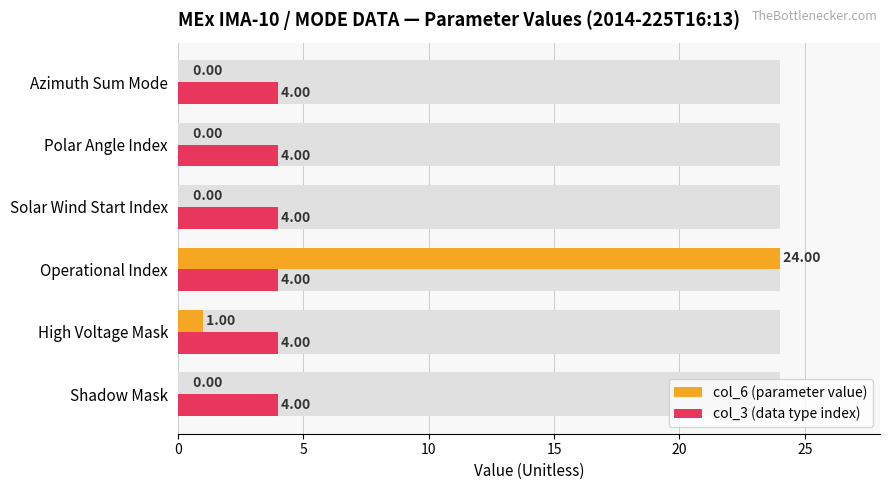

Is the value of col_6 (parameter value) at 25 greater than the value of col_3 (data type index) at 5?

No